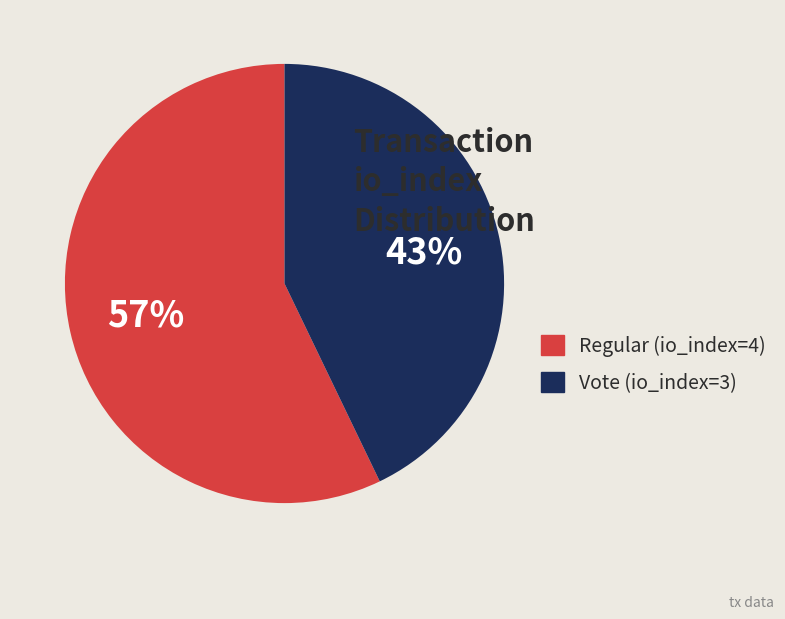

Combined, do Vote (io_index=3) and Regular (io_index=4) account for over 50%?

Yes